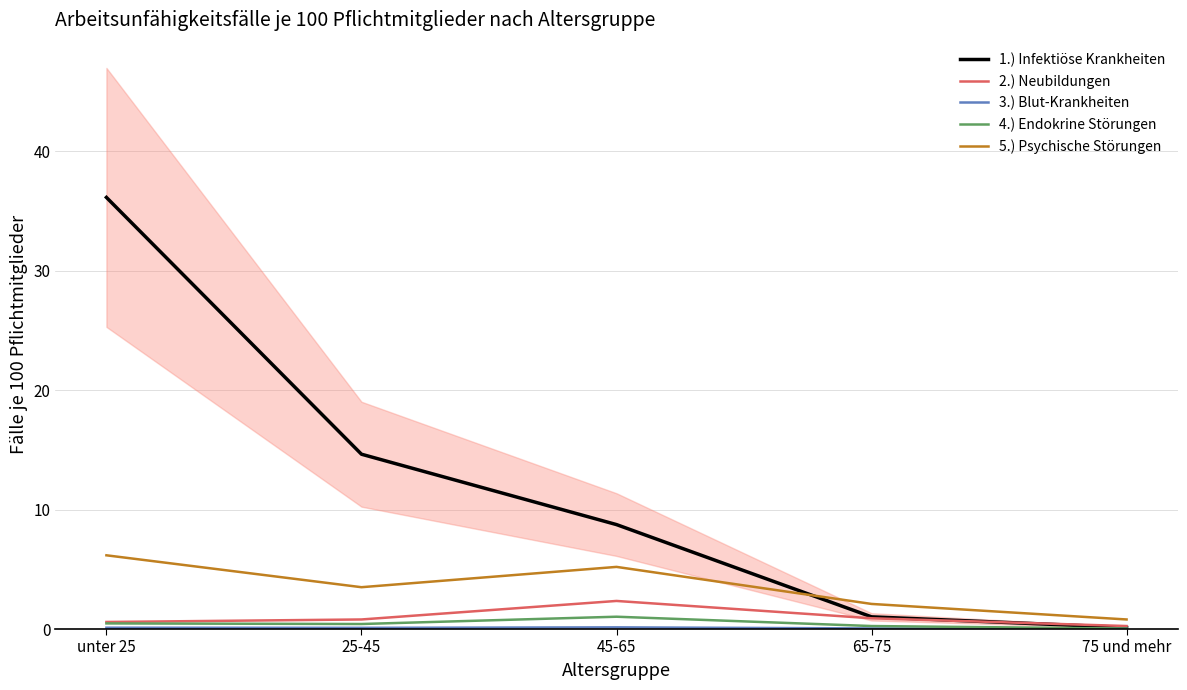

At which label does 2.) Neubildungen reach its minimum?

75 und mehr